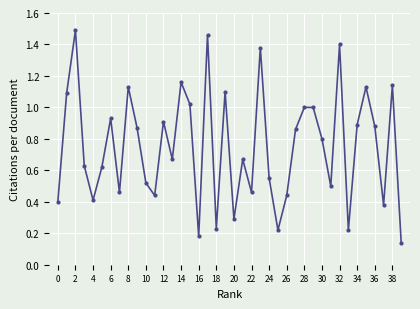

What is the average value?

0.8